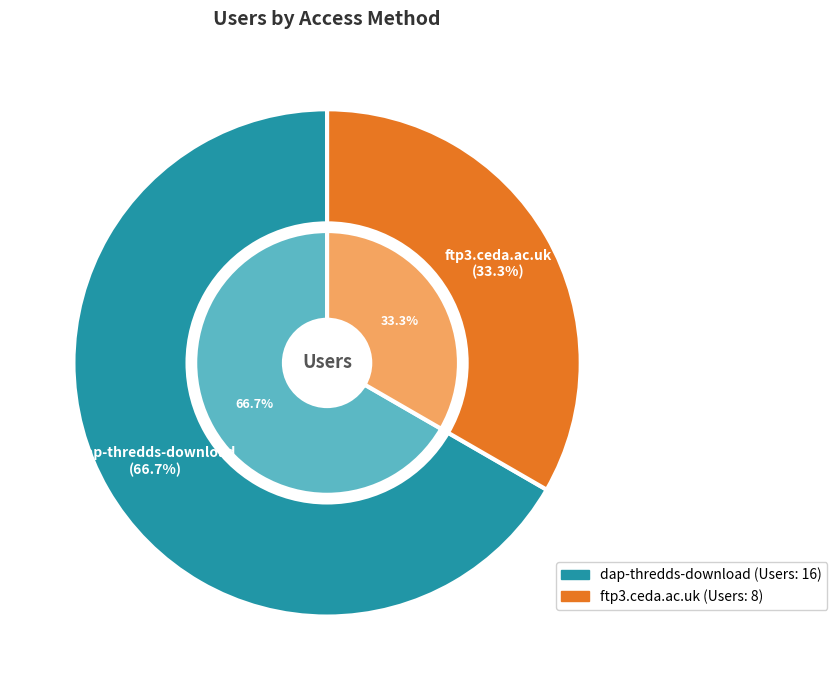

Which slice is the smallest?

ftp3.ceda.ac.uk